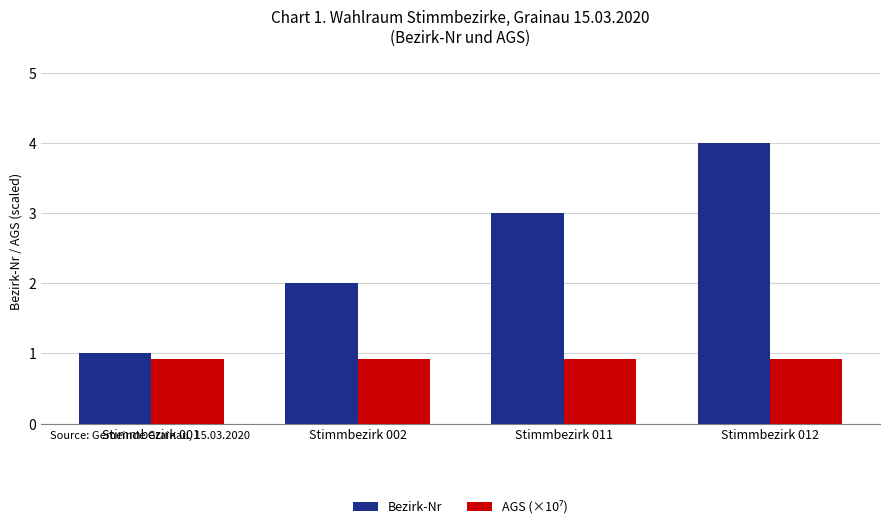

What is the spread (max minus min) of values at Stimmbezirk 011?

2.1